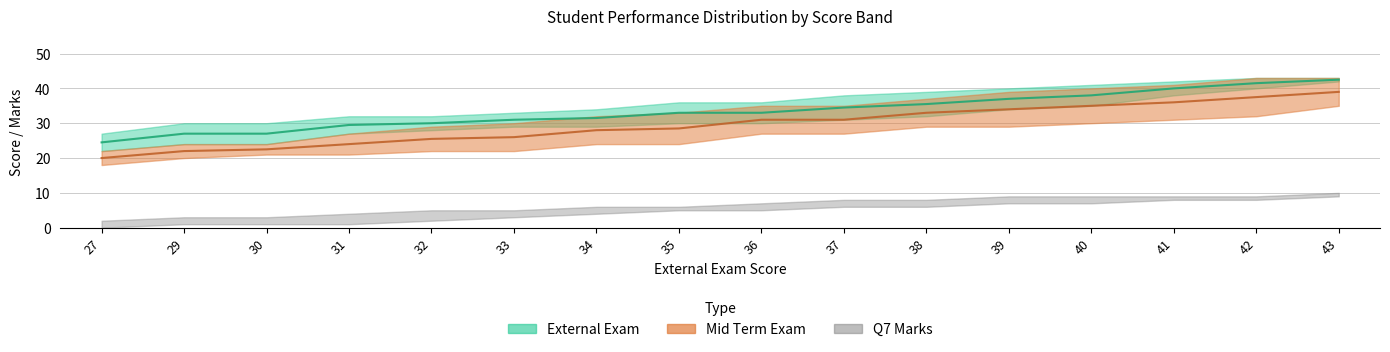

True or false: Q7 Marks (Lower) and Mid Term Exam (Upper) intersect in this chart.

False